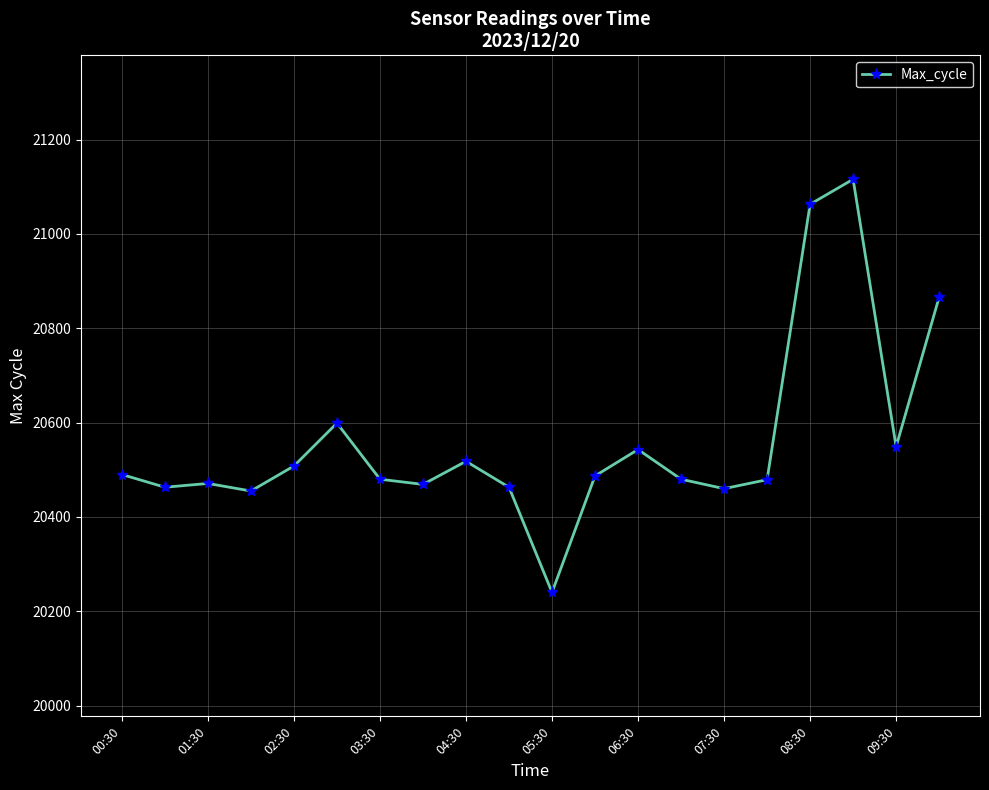

What is the value of the 17th point from the left?

21063